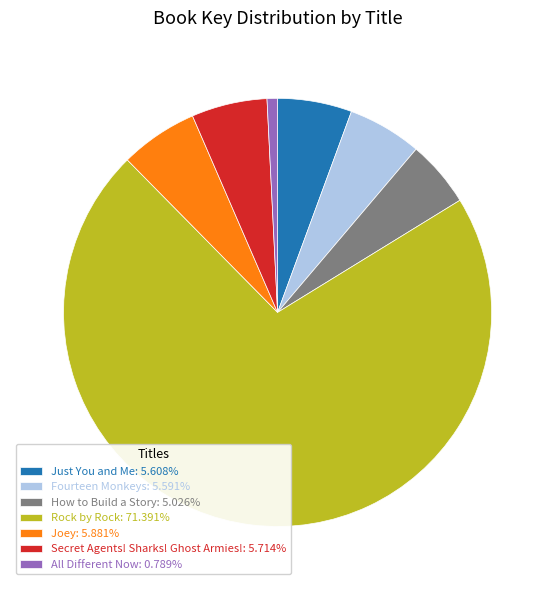

How many slices are in this pie chart?

7